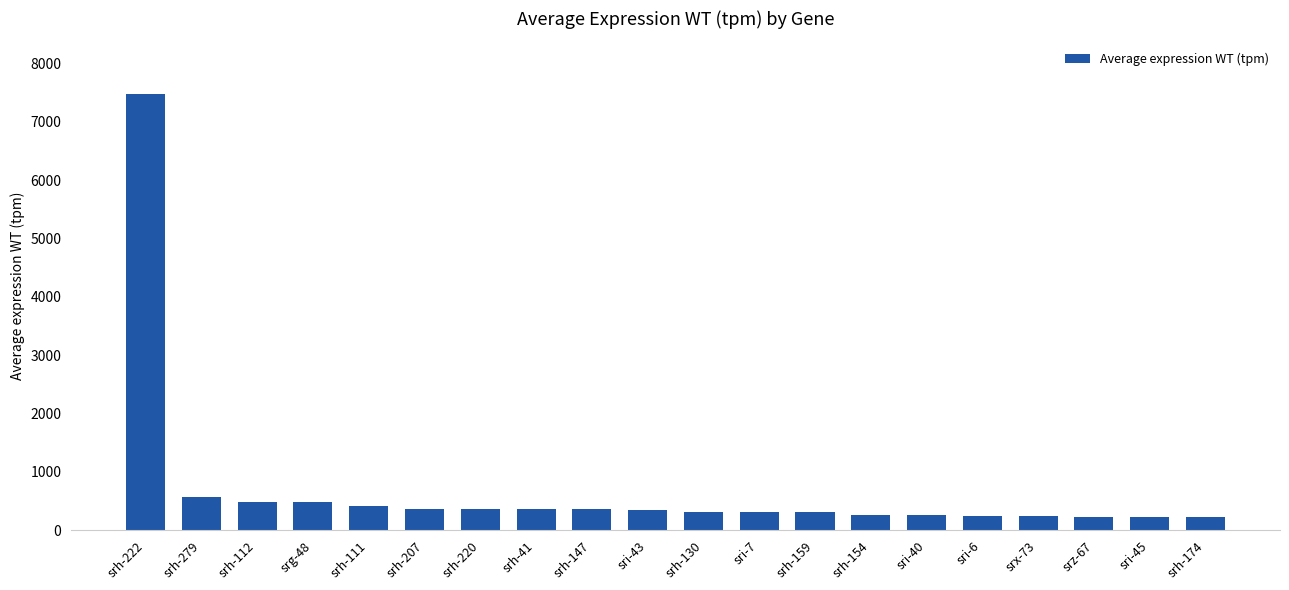

What is the minimum value shown in the chart?

224.7